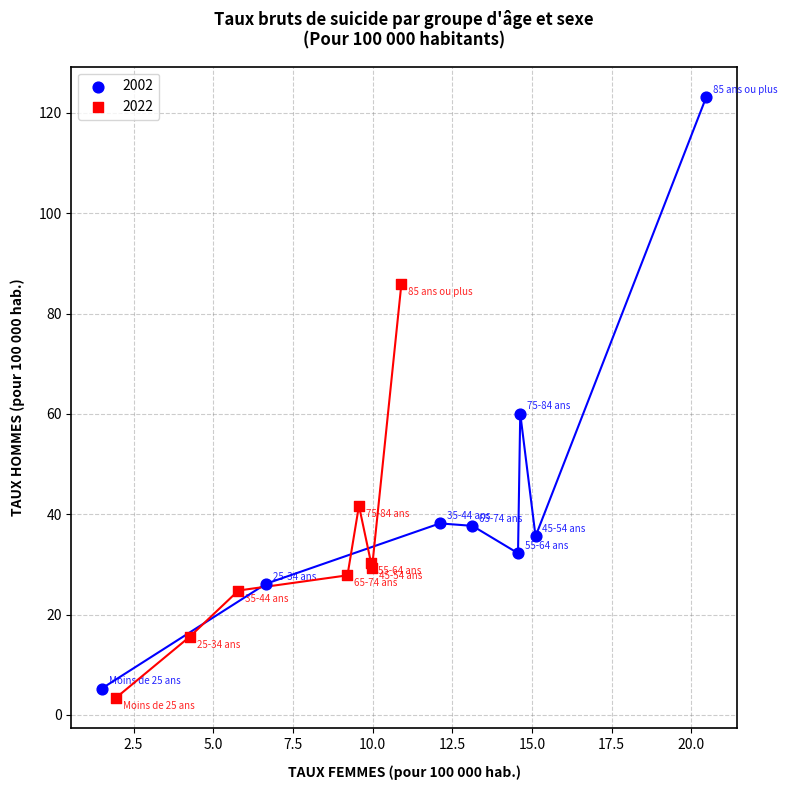

Which series reaches the minimum Y coordinate?

2022